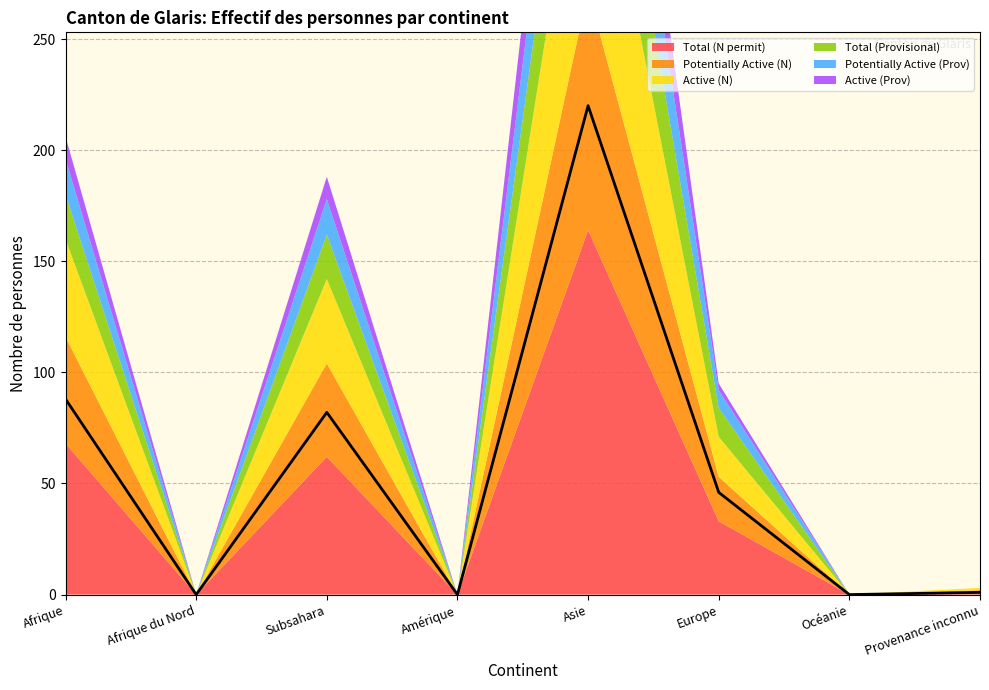

What position from the right is Subsahara?

6